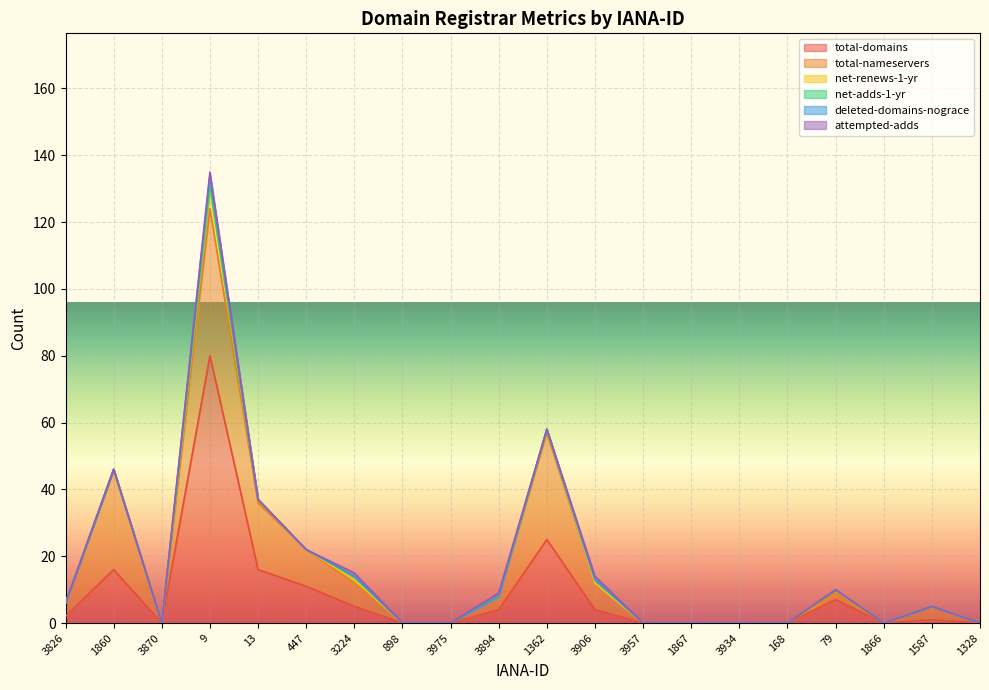

Which series has the largest range (max minus min)?

total-domains